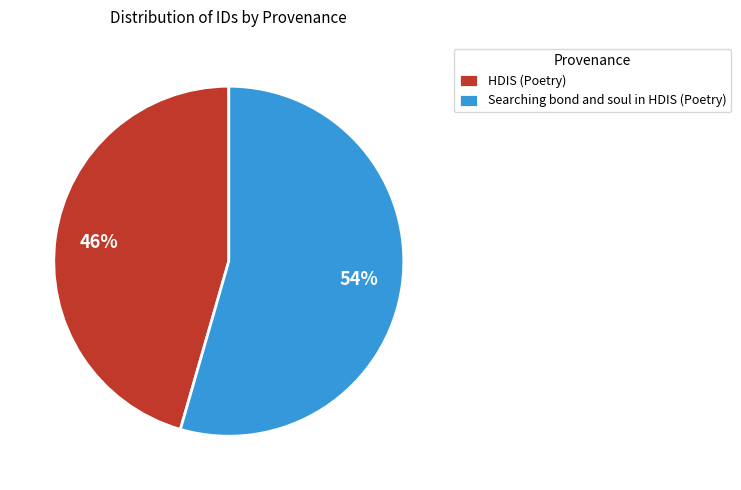

Does any single category account for the majority?

Yes